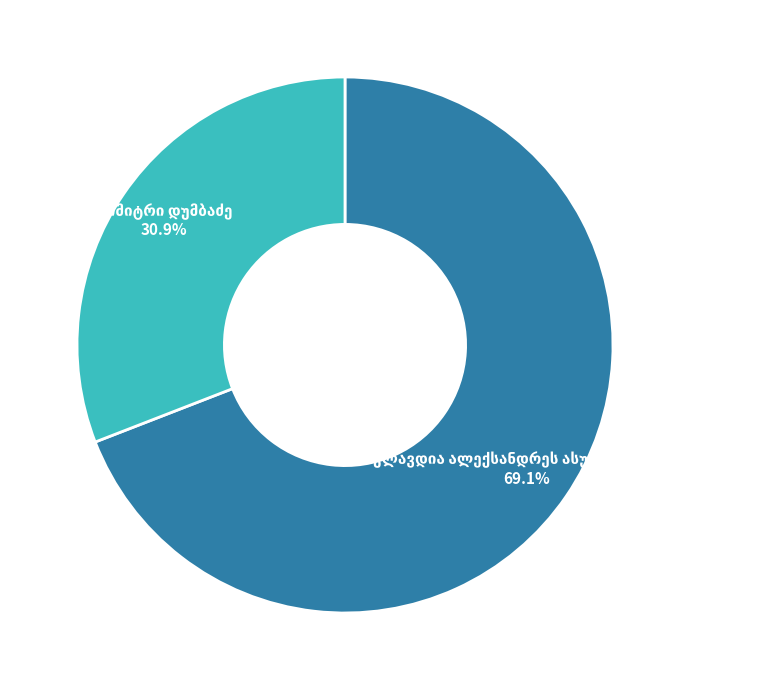

To the nearest percent, what is the difference between the დიმიტრი დუმბაძე and კლავდია ალექსანდრეს ასული შმაკოვი slice percentages?

38%